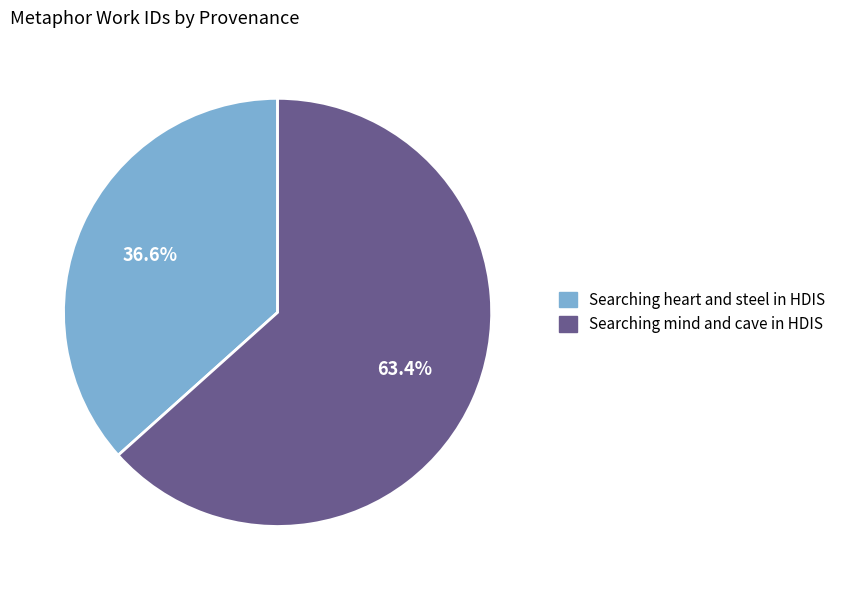

Does Searching mind and cave in HDIS represent more than half of the total?

Yes